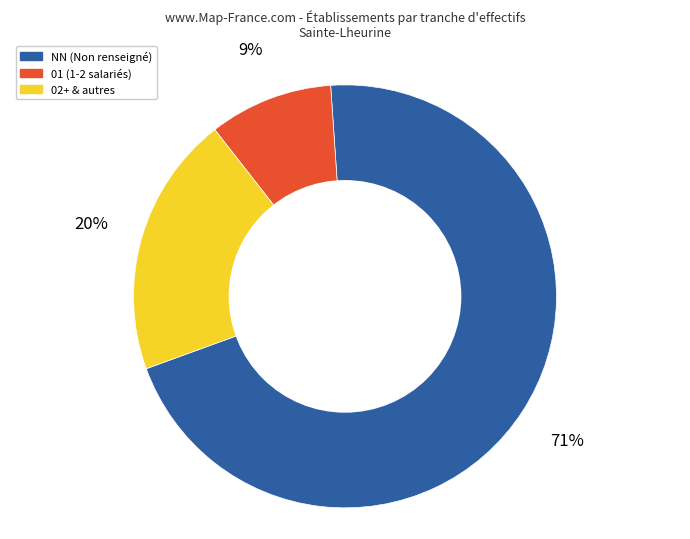

Rank the categories by value from lowest to highest.

01 (1-2 salariés), 02+ & autres, NN (Non renseigné)